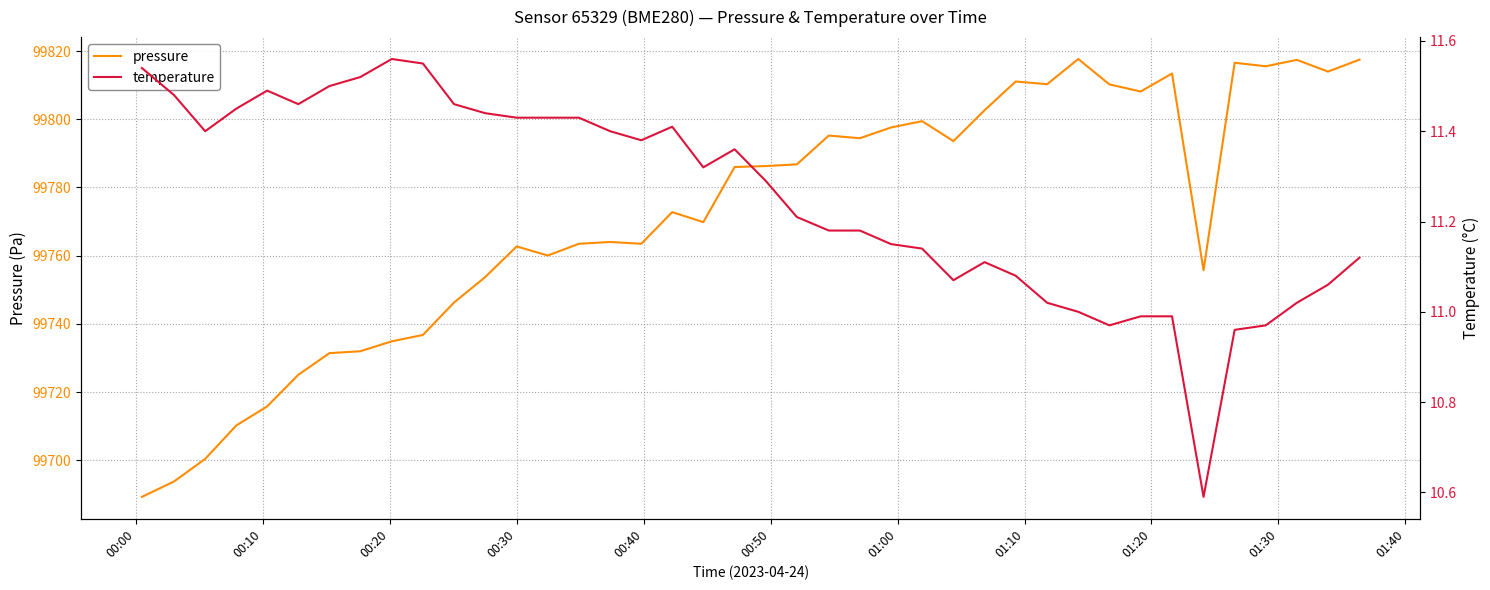

What are all the series names shown in the legend?

pressure, temperature